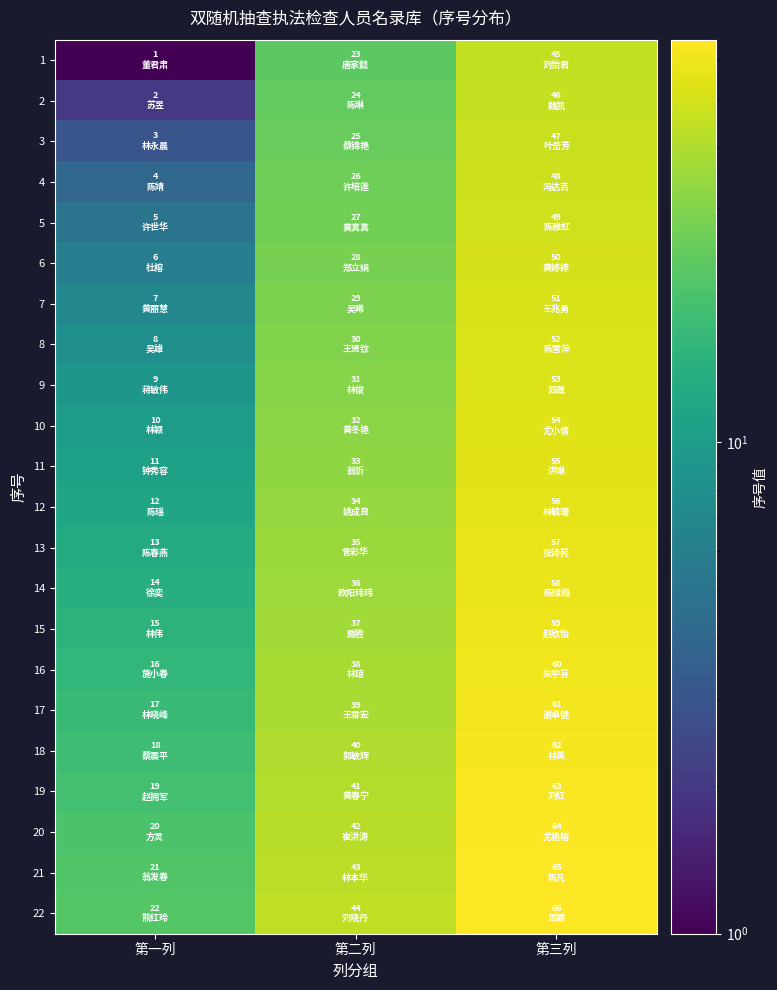

Which has a higher value, 第三列 or 第一列?

第三列